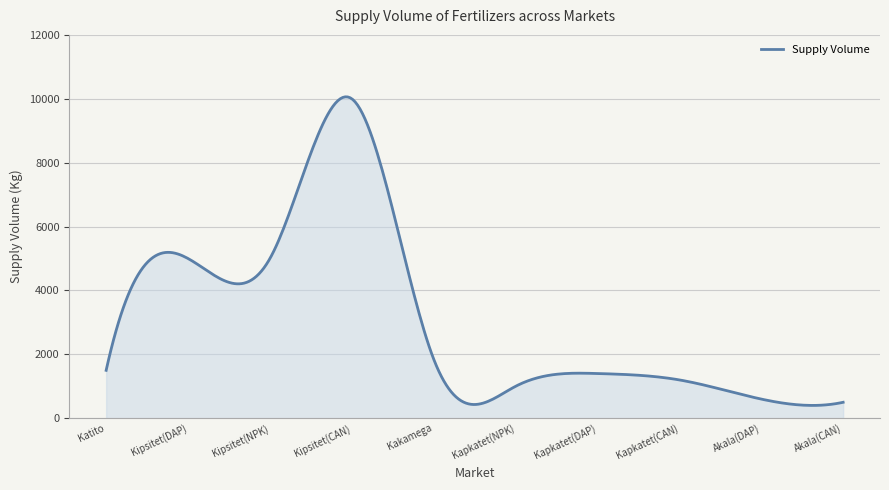

What is the maximum value shown in the chart?

10061.0